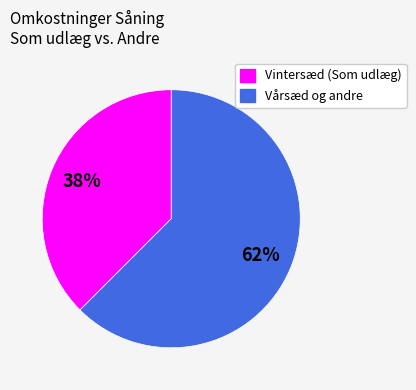

To the nearest percent, what is the average slice percentage?

50%